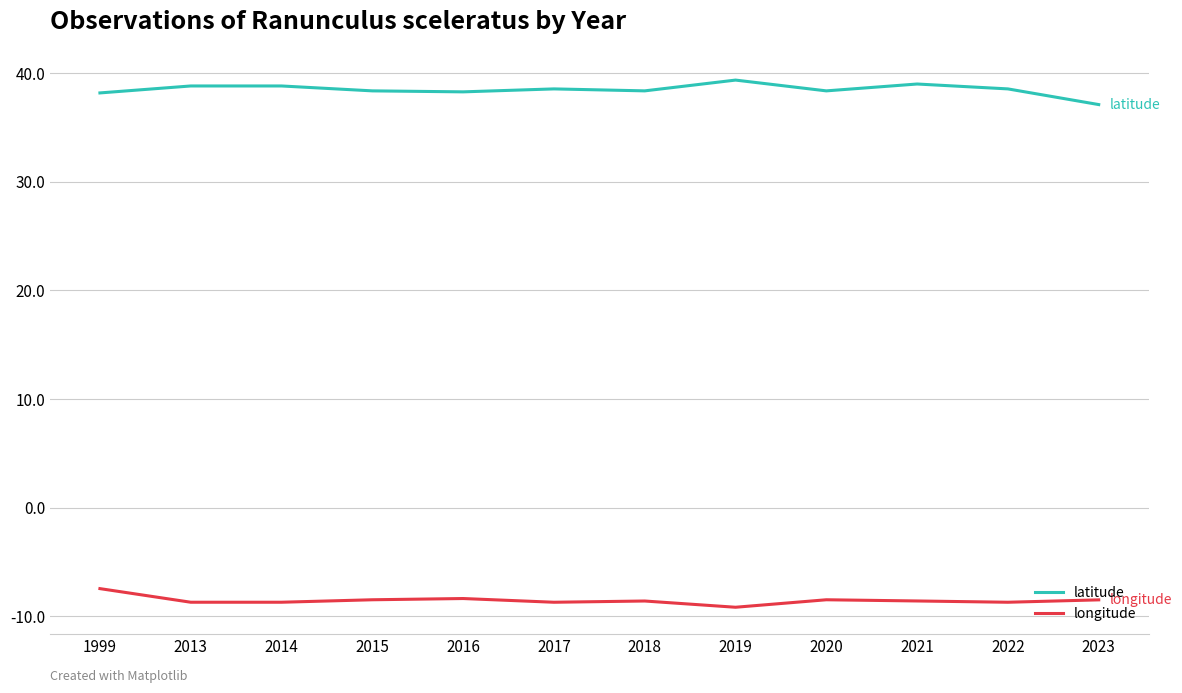

What is the average value of the longitude series?

-8.5